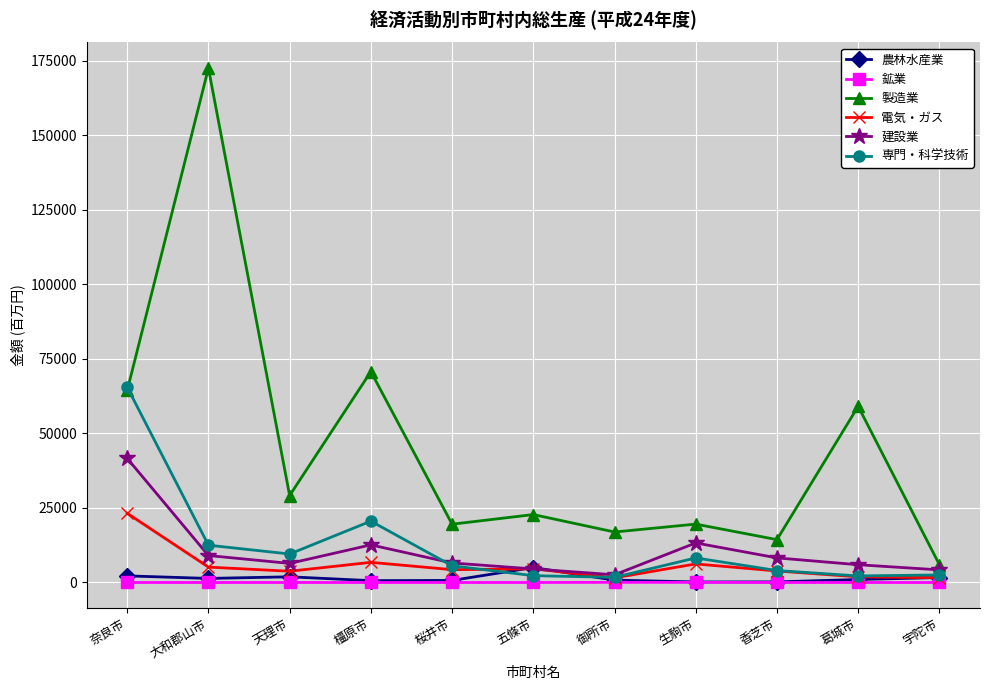

At which label does 農林水産業 reach its peak?

五條市